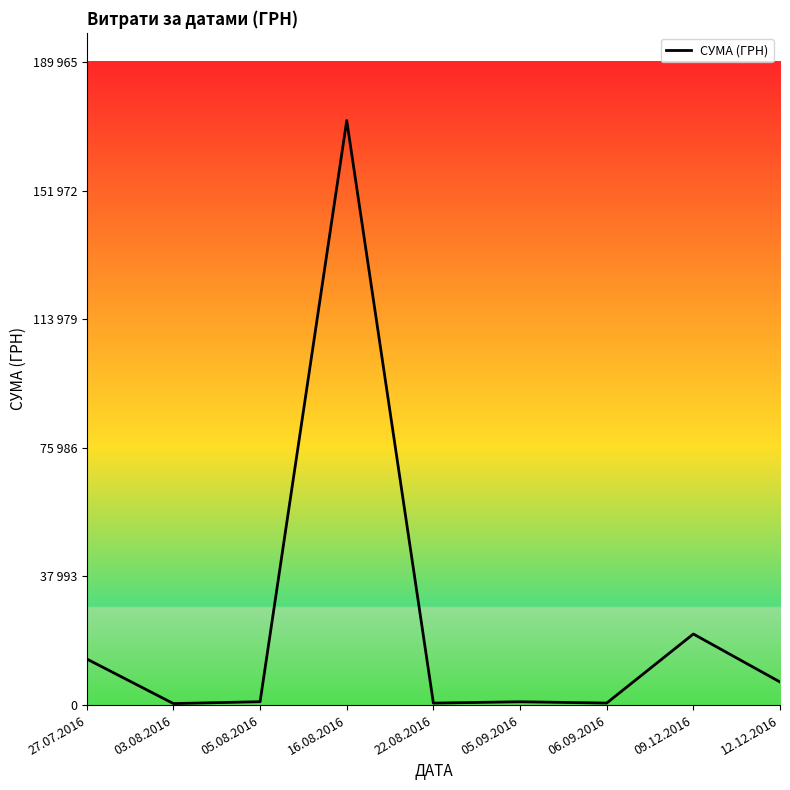

What is the greatest value displayed?

172695.9